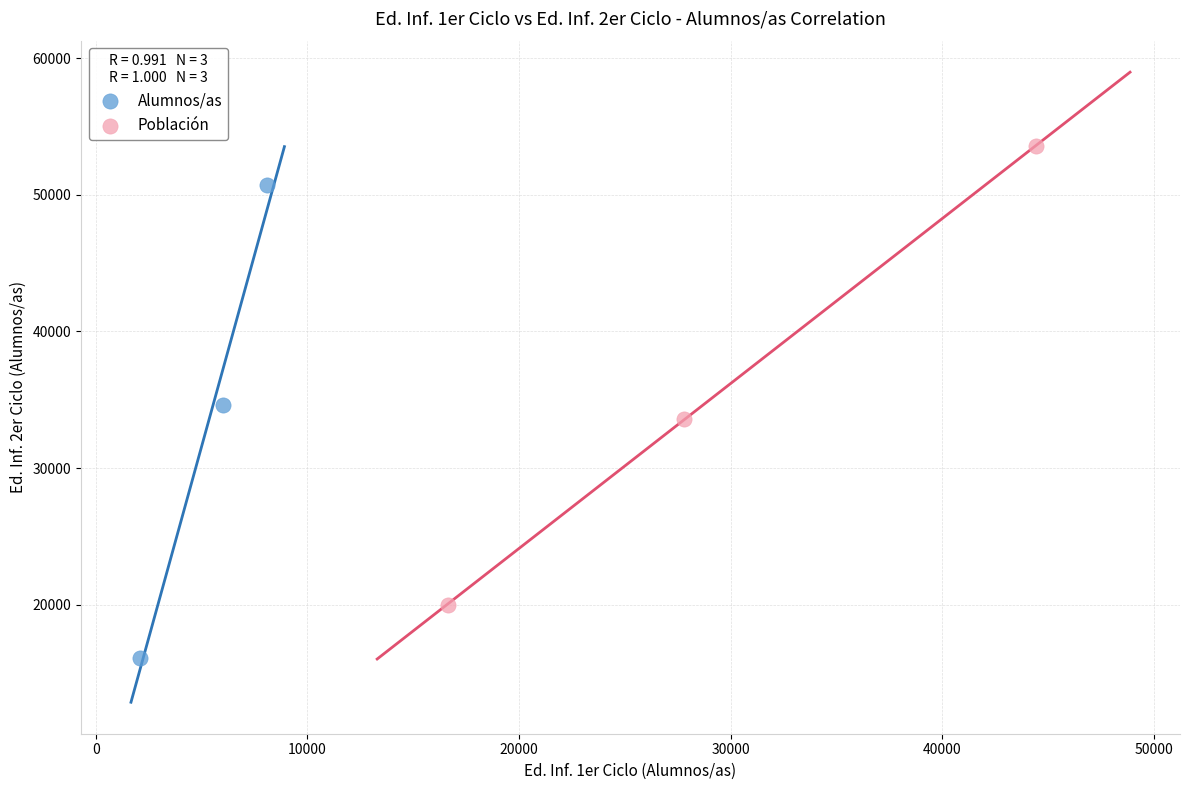

Which series contains the lowest Y value?

Alumnos/as